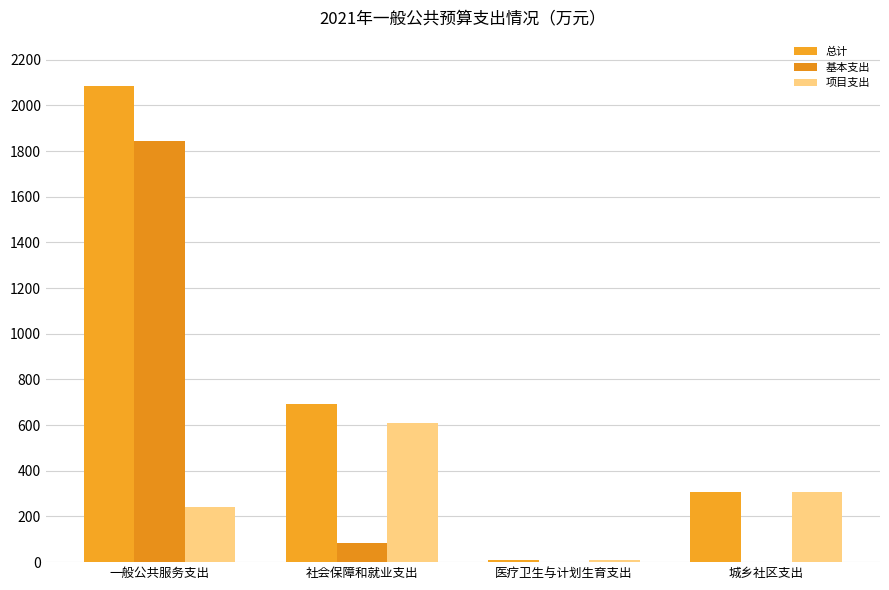

How many categories are shown in the chart?

4